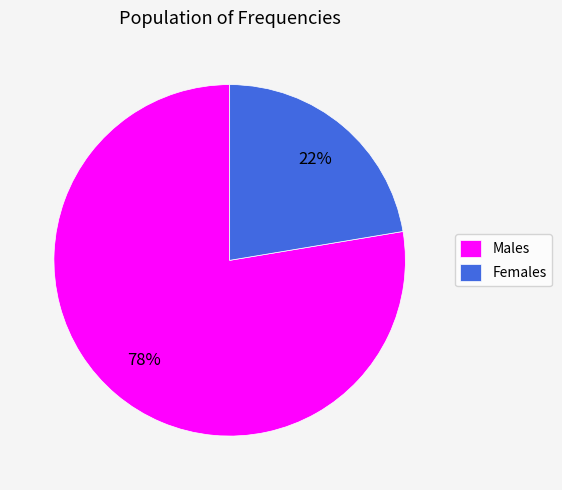

What is the majority slice?

Males